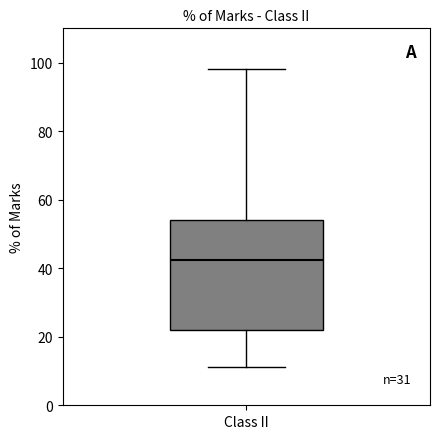

Transcribe this box plot: give where the median line is, the range the box spans, and where the two whiskers end, as read against the y-axis. The values are not printed on the chart, so give them approximately, as read against the axis.

median 42, box 22 to 54, whiskers 12 to 98